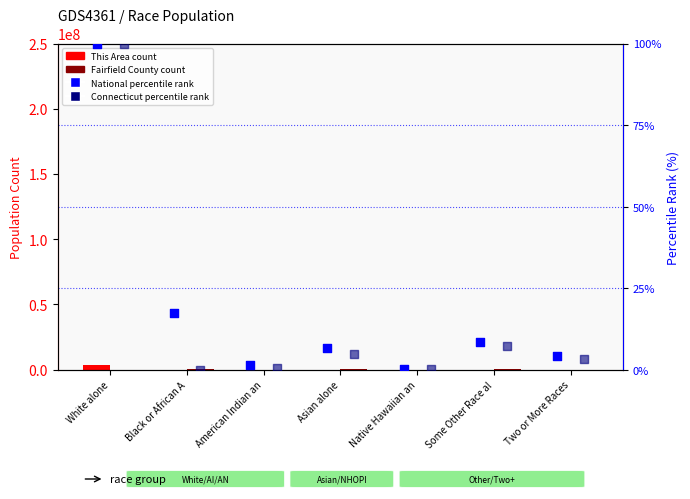

Which series has the largest Y range (max minus min)?

This Area (transformed count)